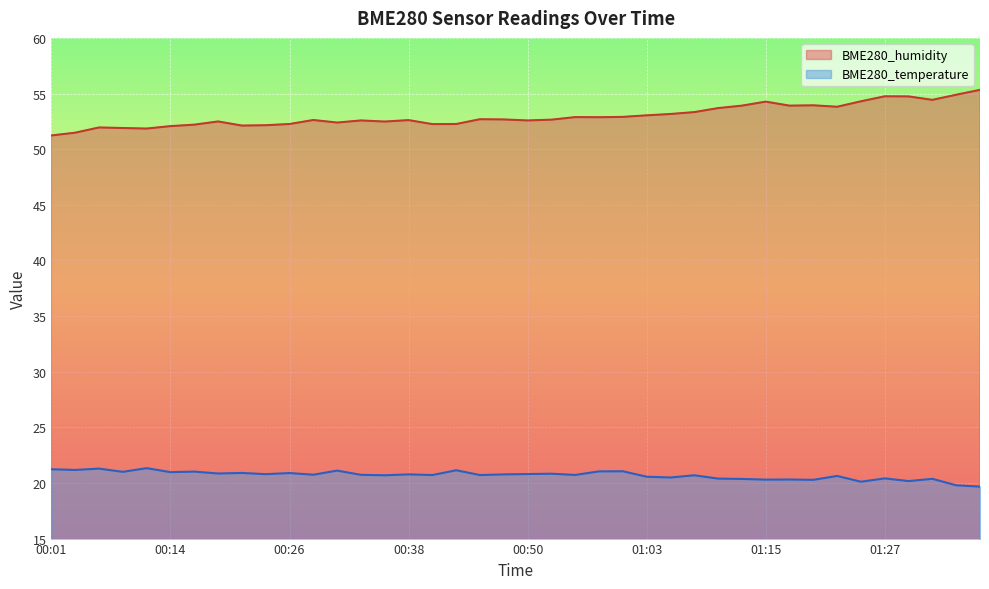

How many interior local valleys does the BME280_humidity series have?

10